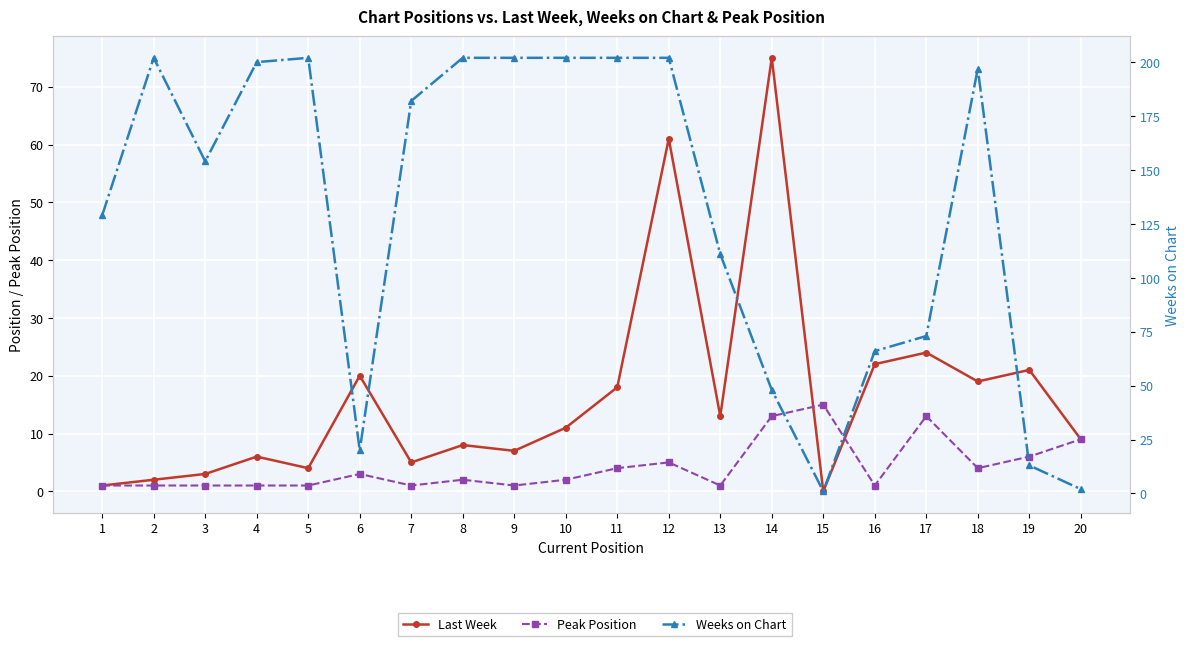

What is the total value across all series at 19?

40